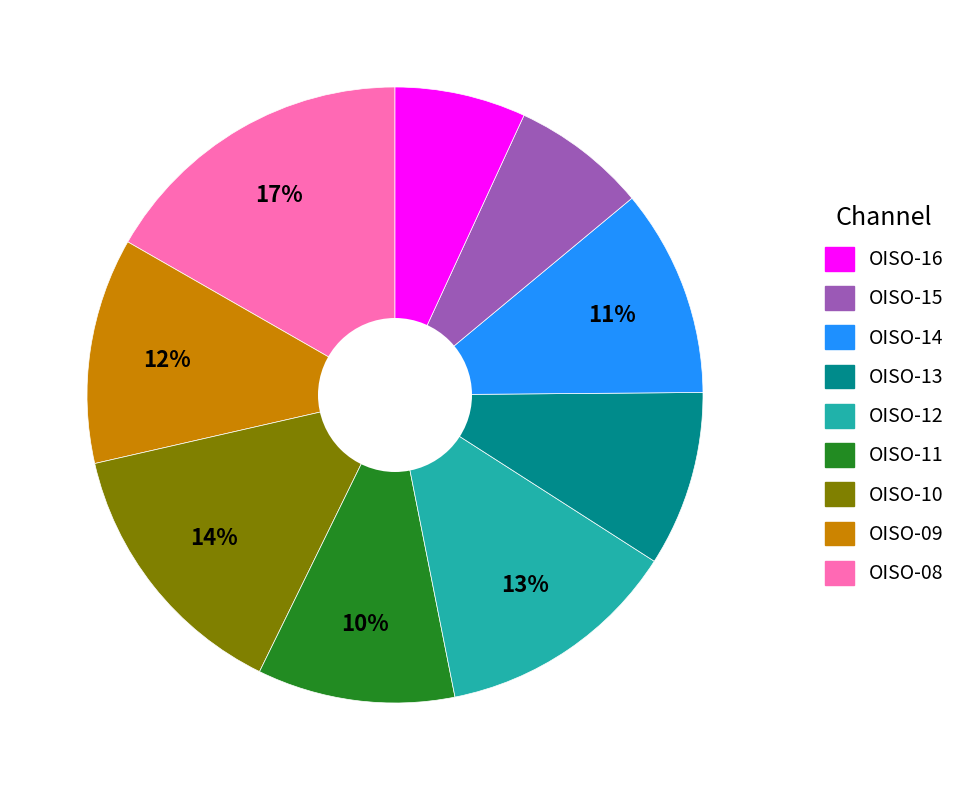

To the nearest percent, what is the average slice percentage?

11%